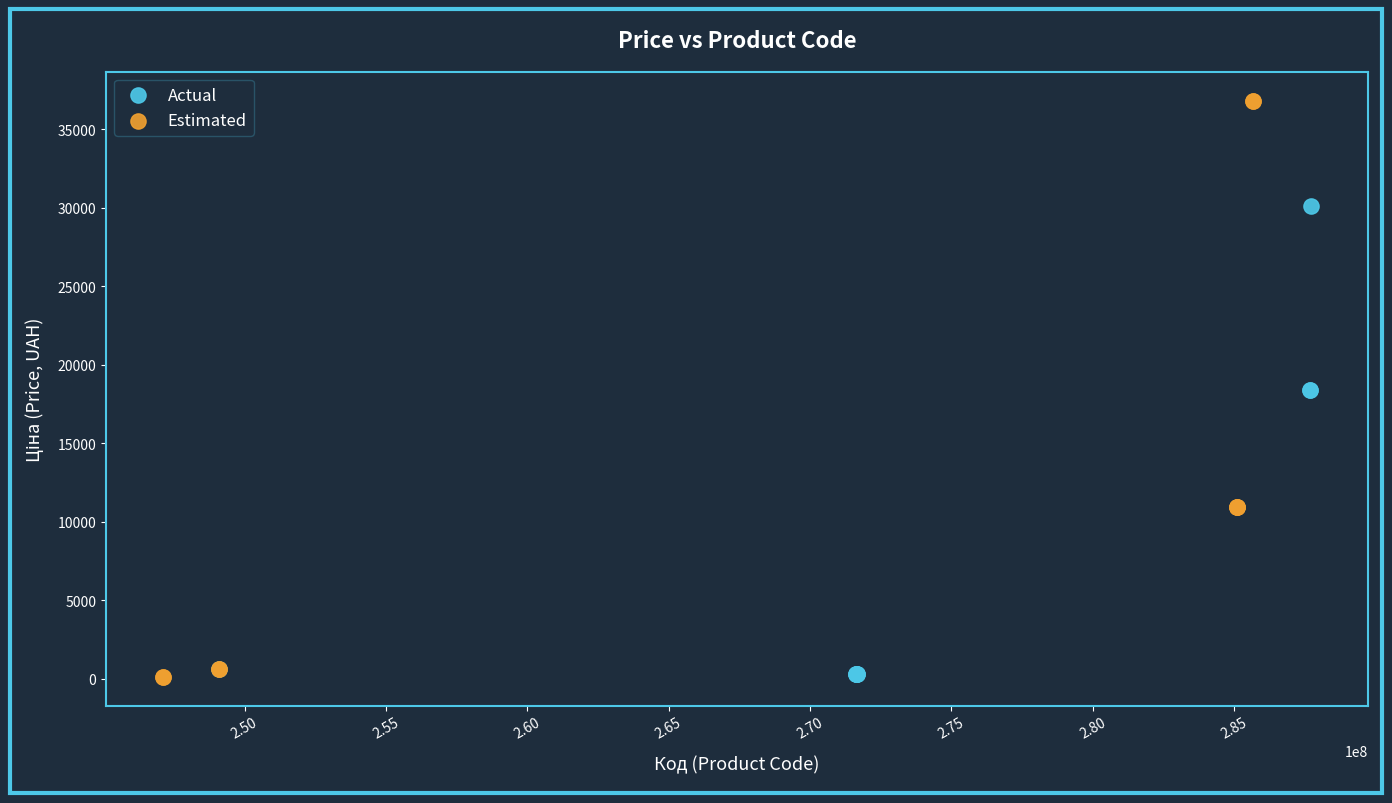

What are all the series names shown in the legend?

Actual, Estimated